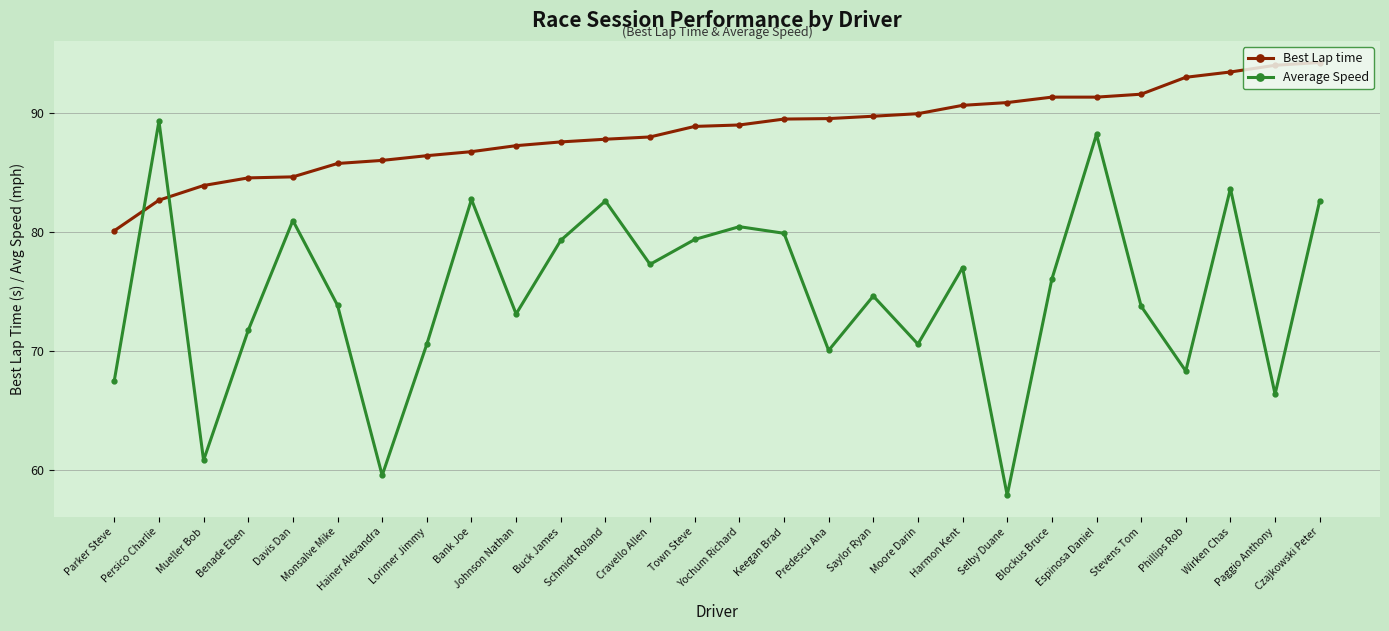

What is the label of the 11th point from the left?

Buck James